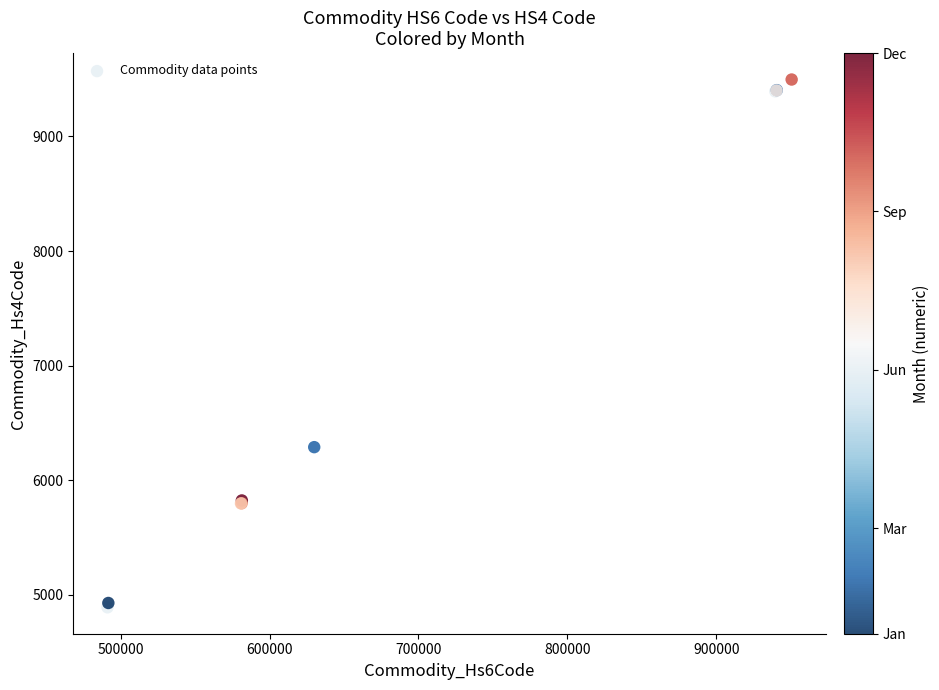

What Y value in the scatter plot is closest to 7194?

6289.3